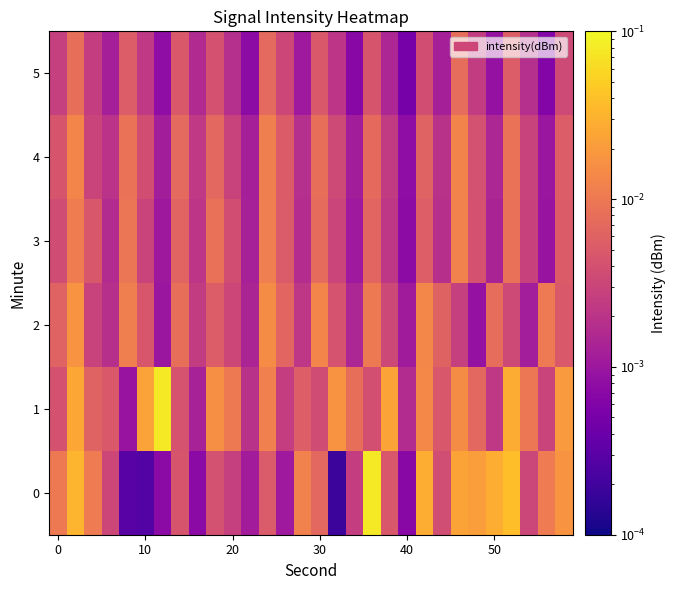

How many series are shown in this chart?

6